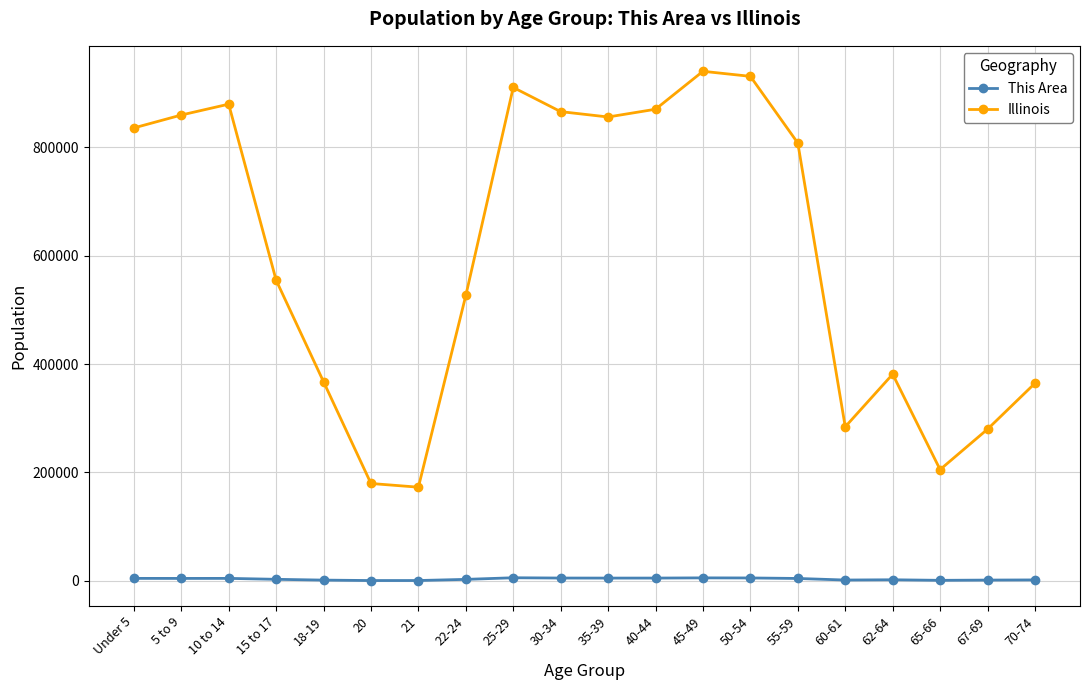

True or false: This Area and Illinois cross at least once.

False